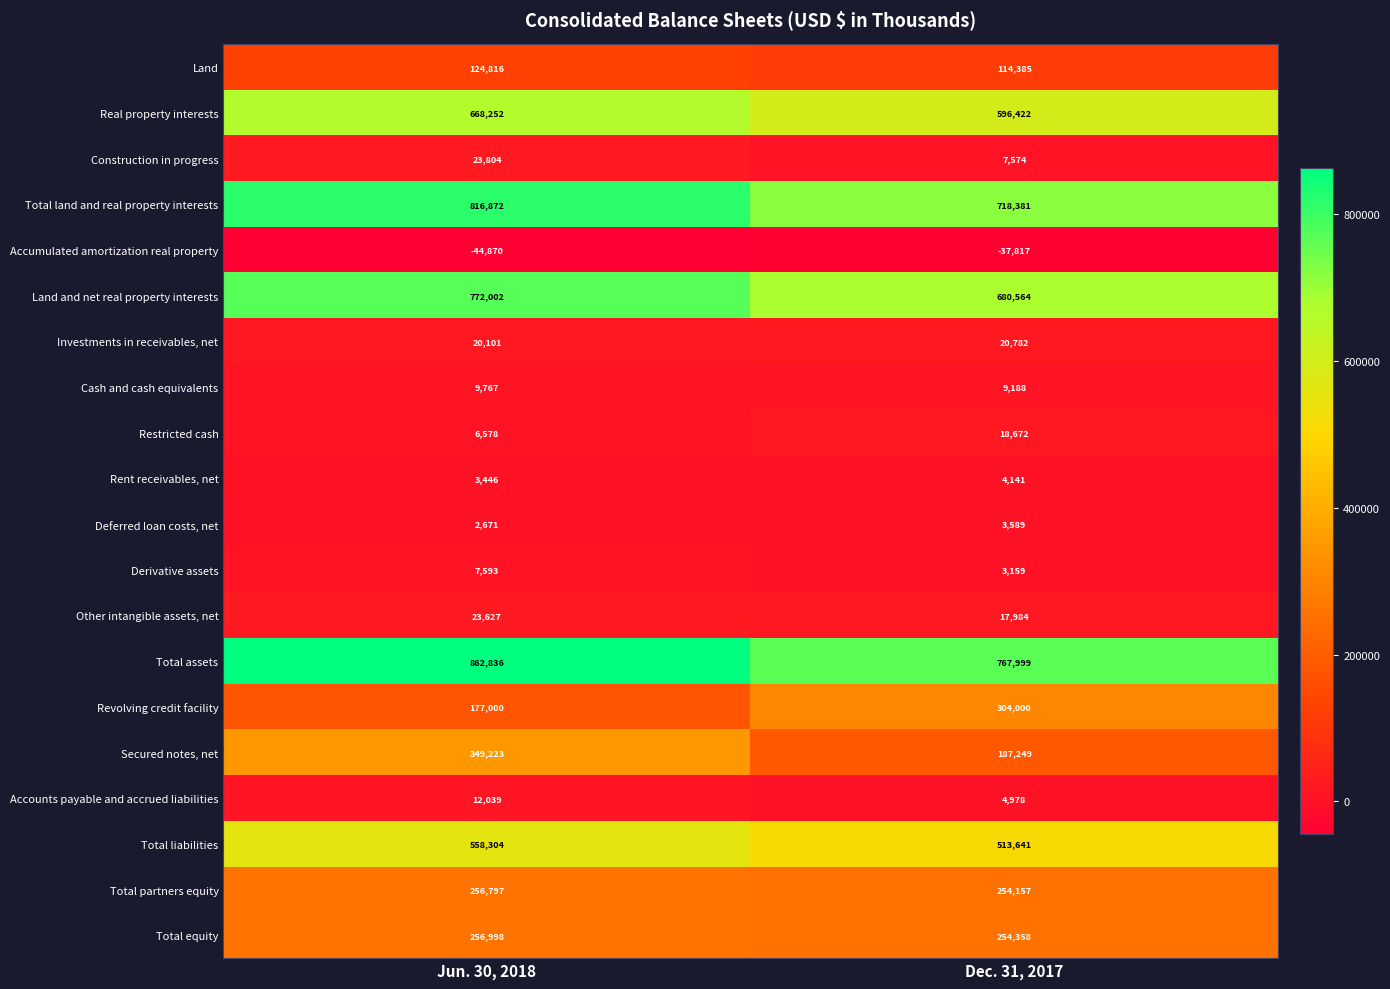

At which category does the chart reach its peak across all series?

Jun. 30, 2018